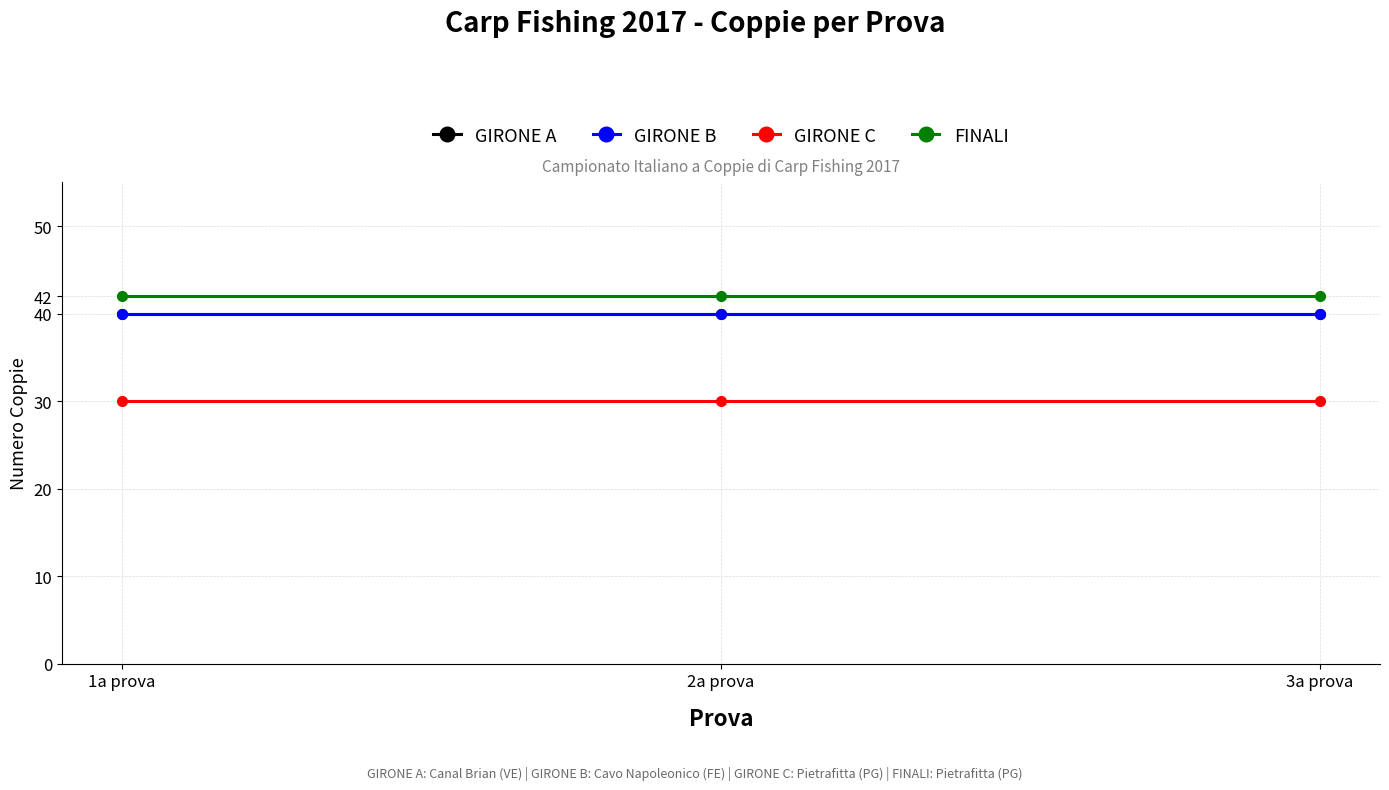

What is the value of the GIRONE A point at the 1st from the left?

40